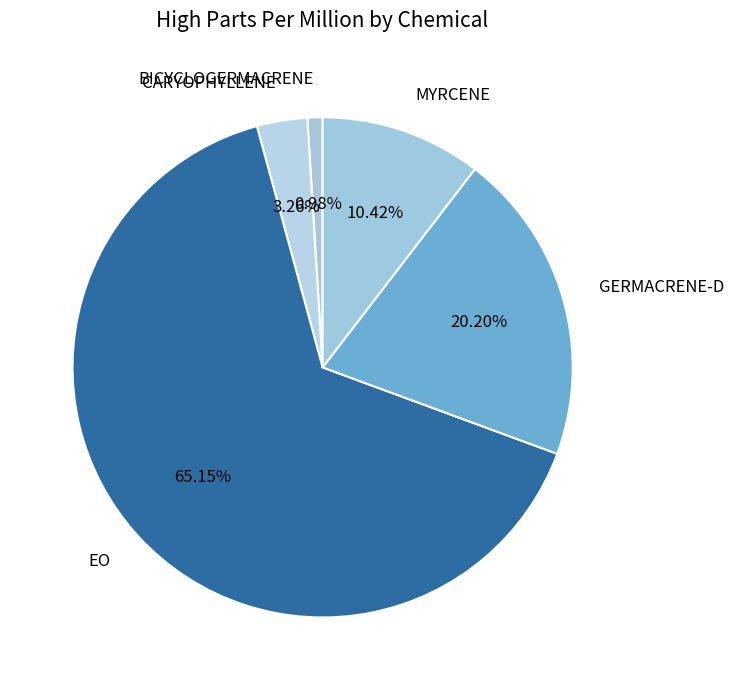

Rank the categories by value from lowest to highest.

BICYCLOGERMACRENE, CARYOPHYLLENE, MYRCENE, GERMACRENE-D, EO